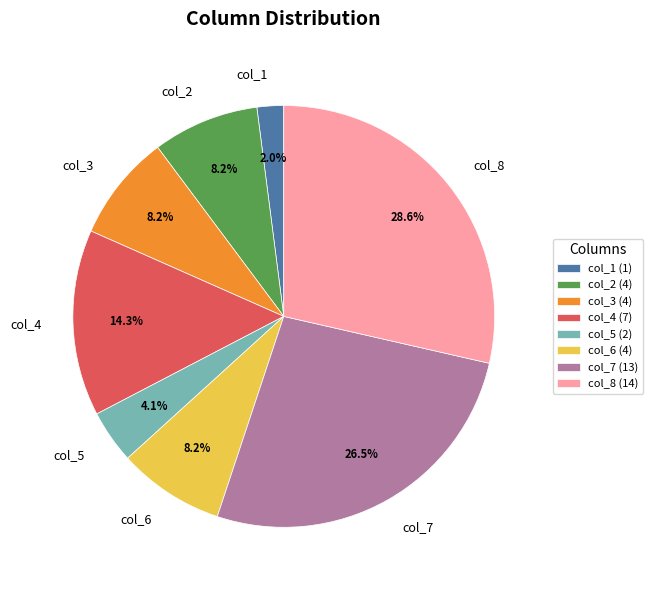

How many segments does this pie chart have?

8